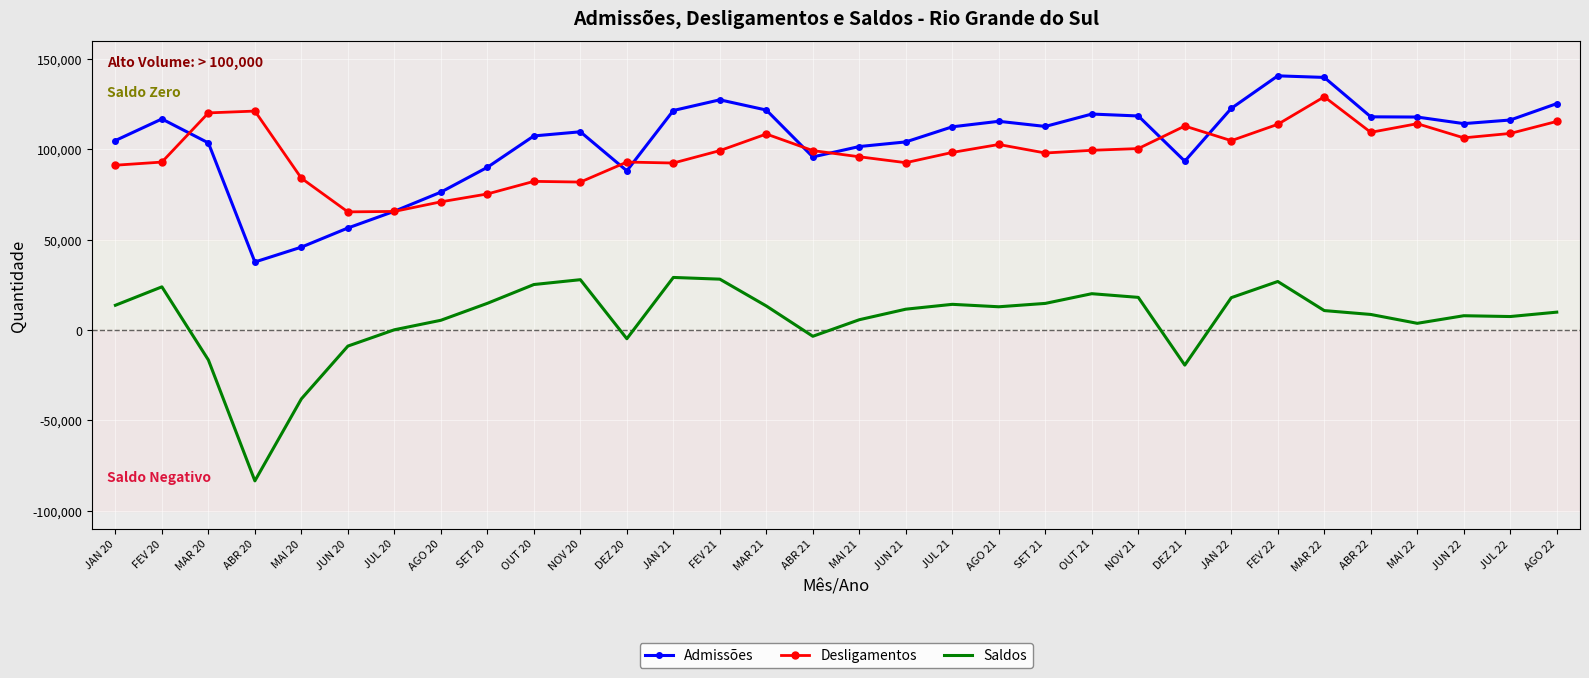

Is the value of Saldos at JAN 22 greater than the value of Admissões at ABR 20?

No